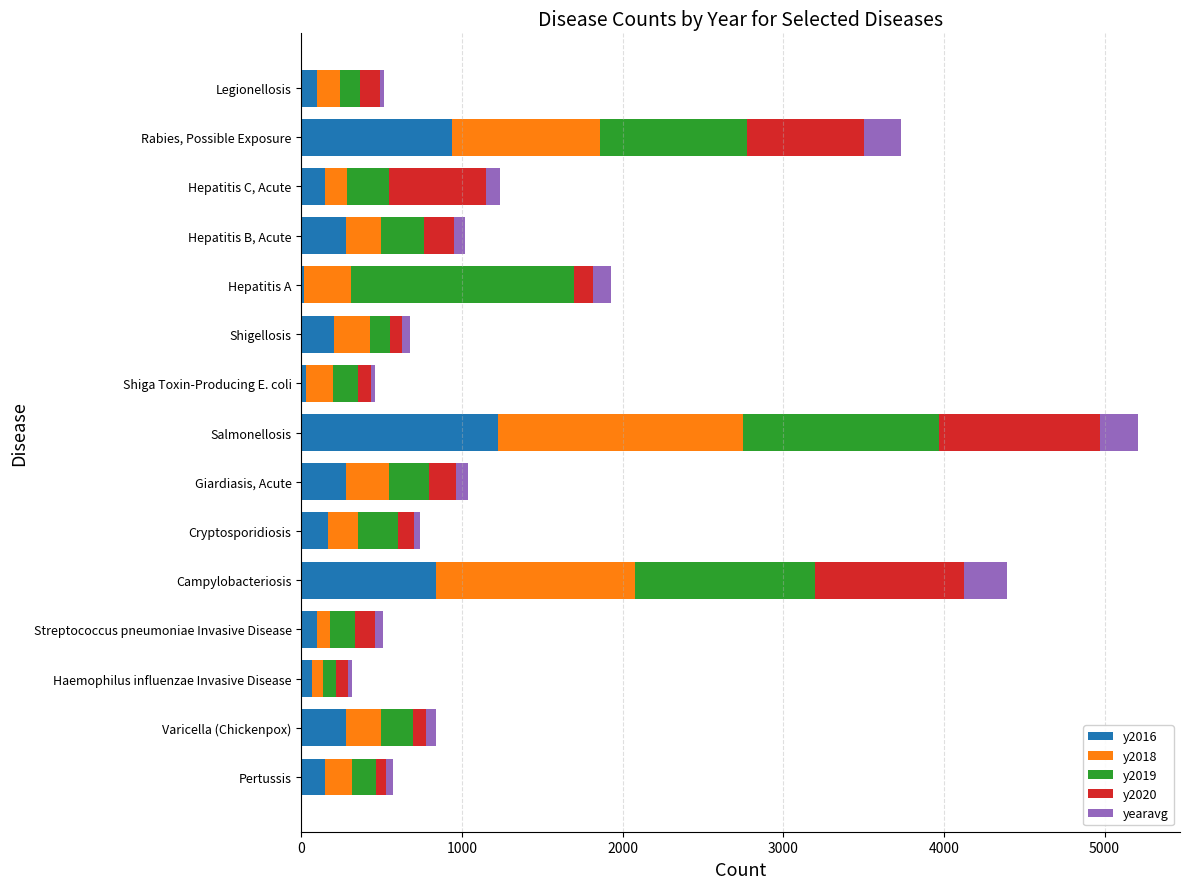

What is the maximum value for y2016?

1225.0